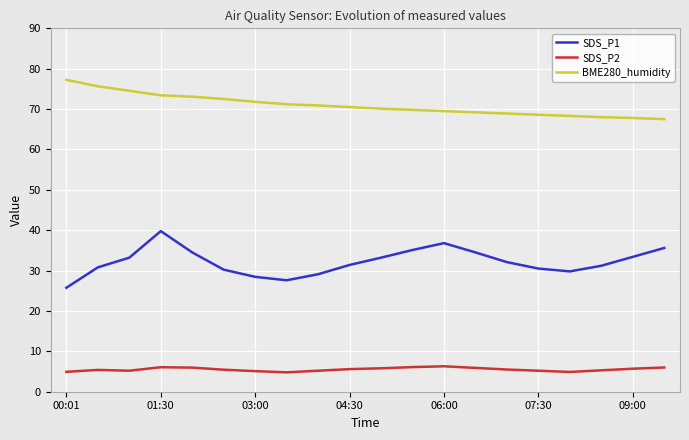

Which series has the largest total across all categories?

BME280_humidity